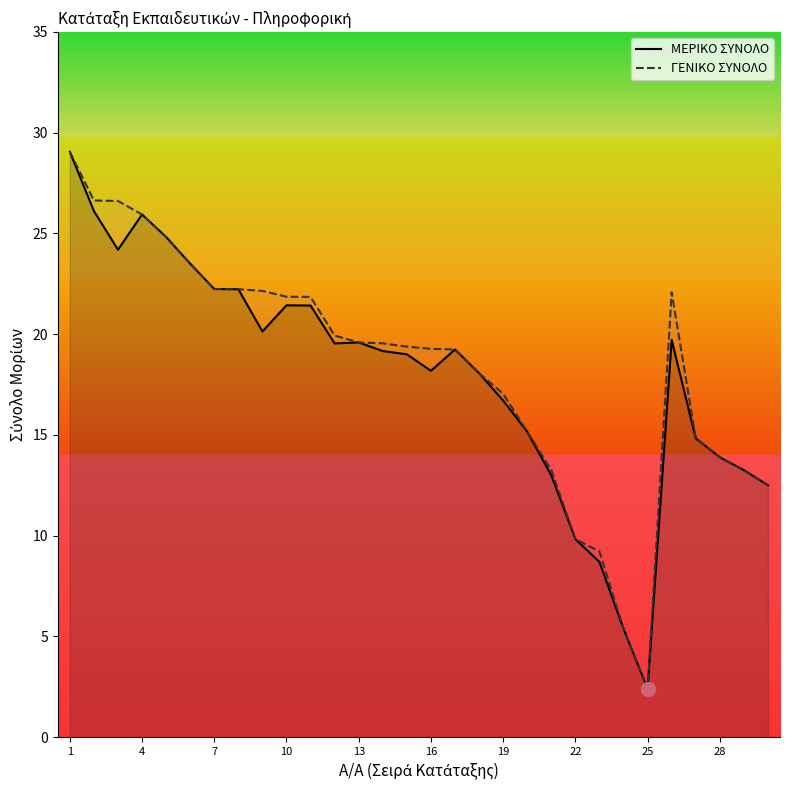

At which category does the chart reach its minimum across all series?

25